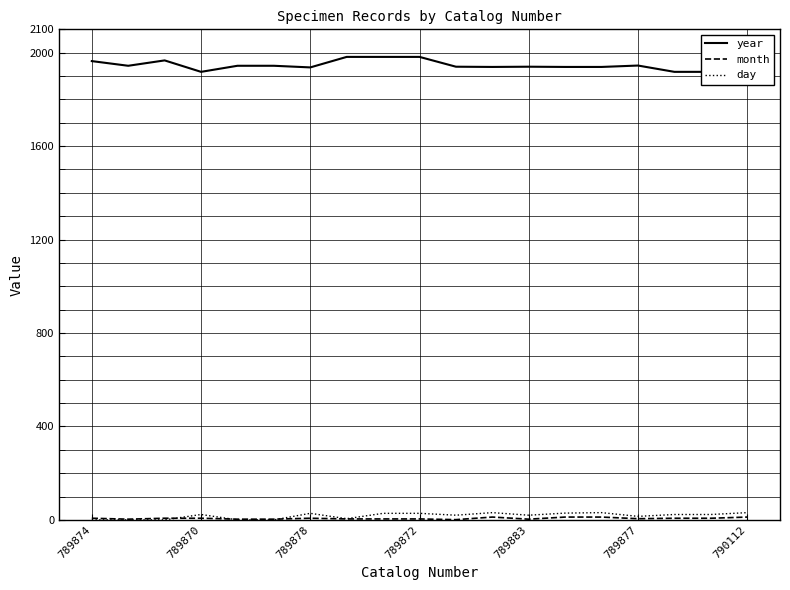

What is the average value of the year series?

1946